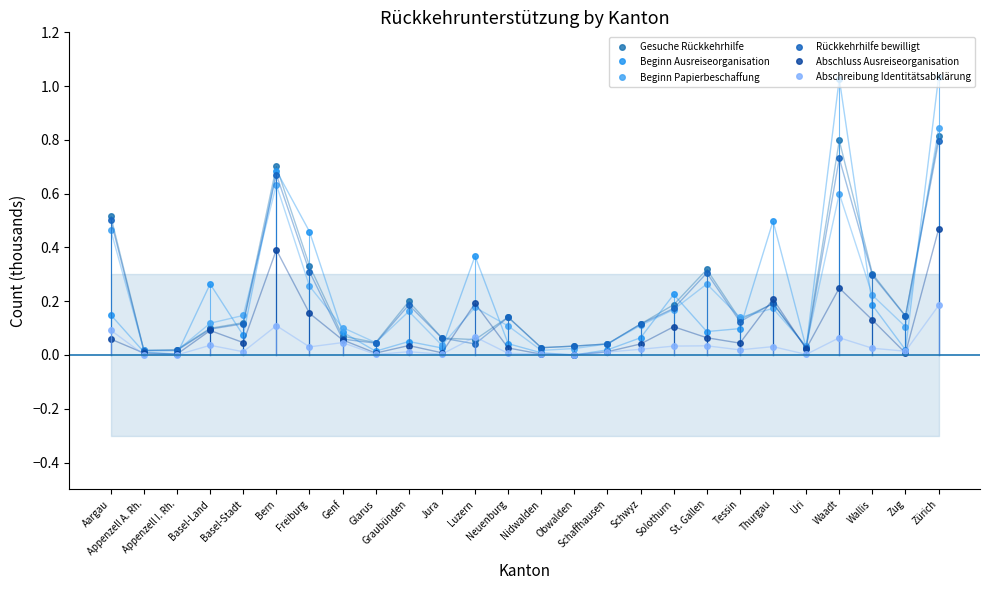

True or false: Beginn Papierbeschaffung has a value of 0.0 at Obwalden.

False